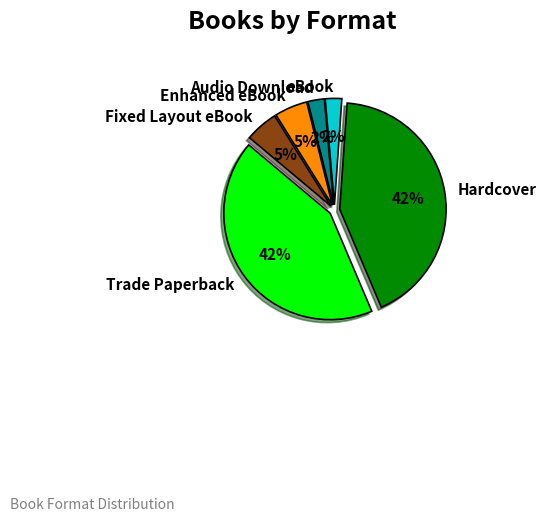

Does Hardcover represent more than half of the total?

No